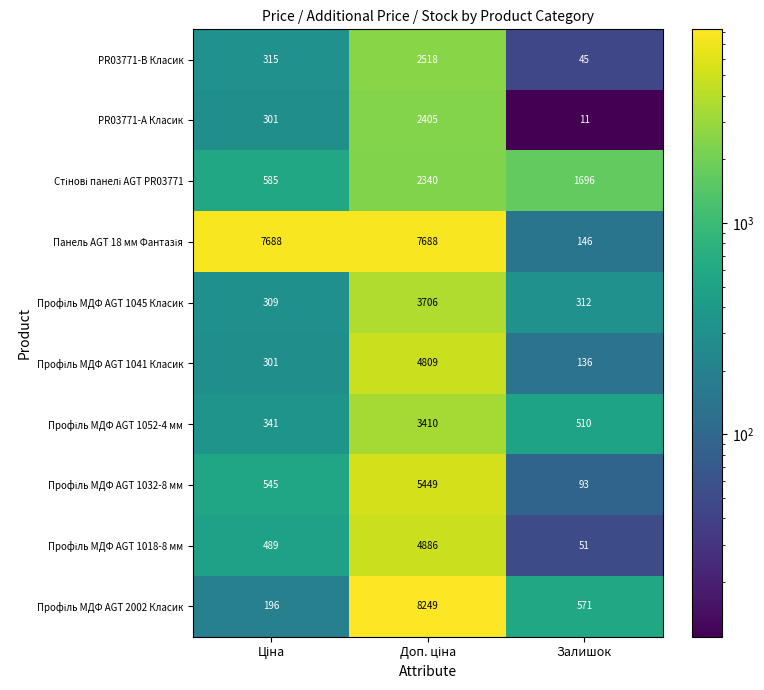

What is the smallest value displayed?

11